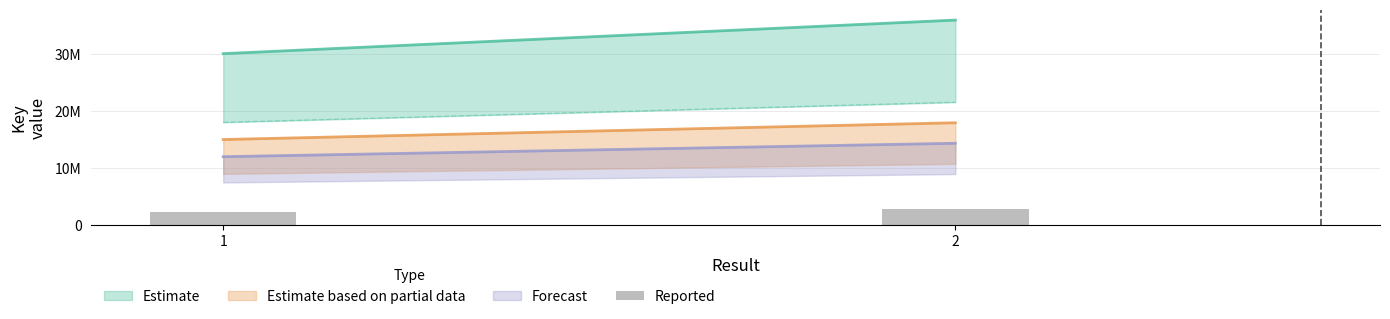

List the labels in order of value, largest first.

2, 1